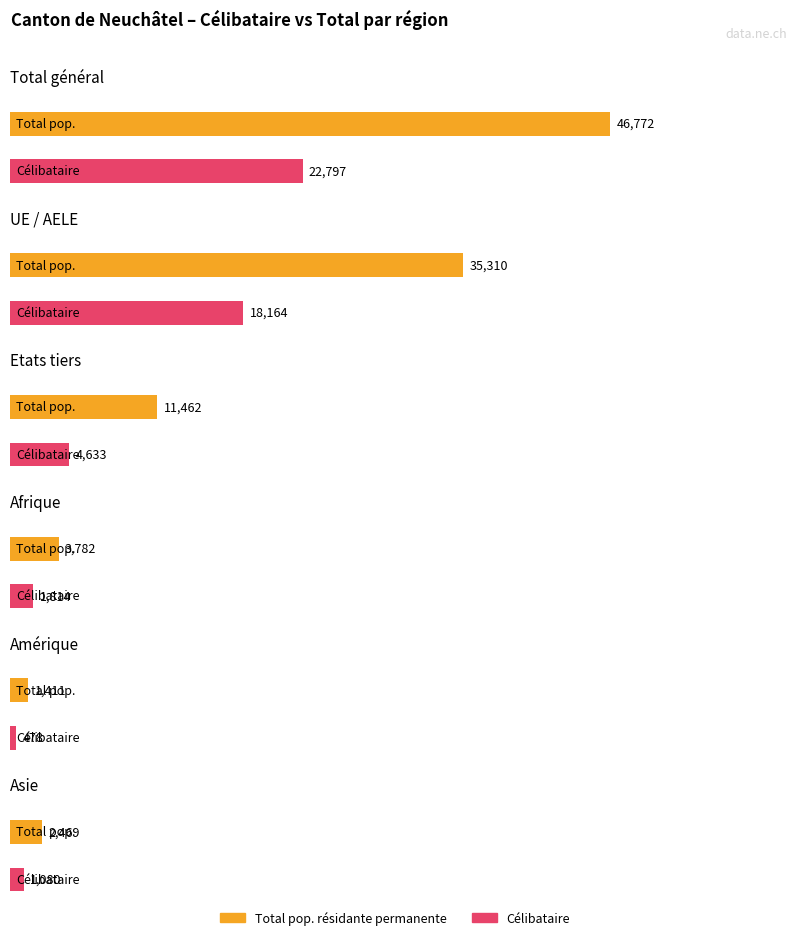

What is the value of the Total pop. bar at the 3rd from the left?

11462